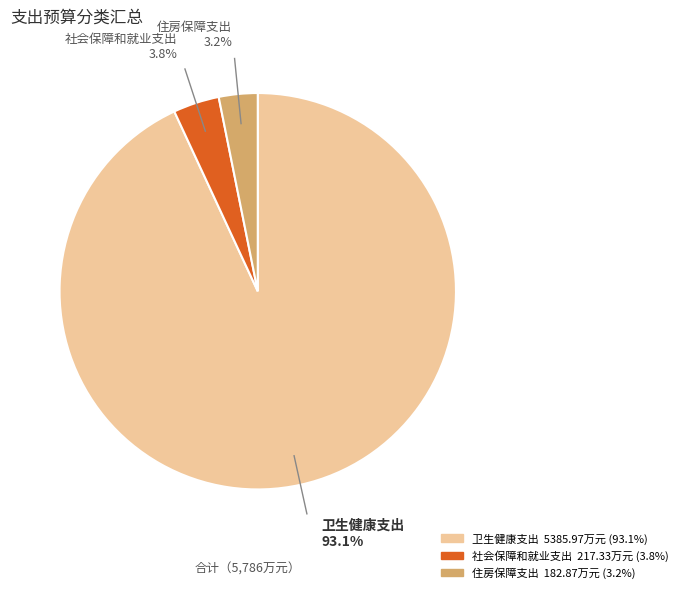

The 住房保障支出 slice represents 3% of the pie. True or false?

True